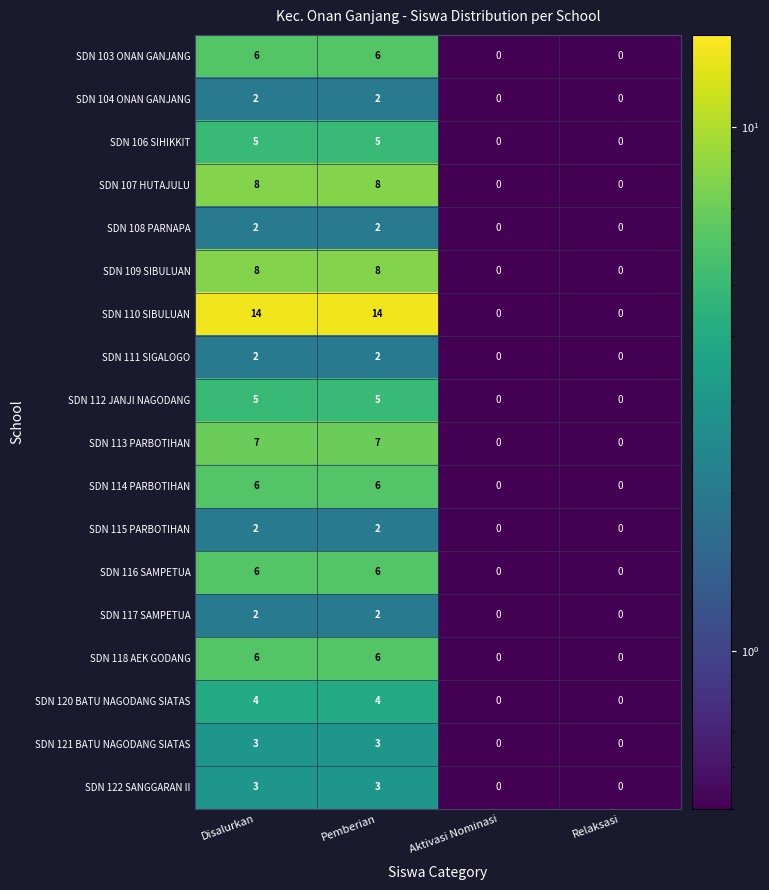

Count the number of data series in this chart.

18